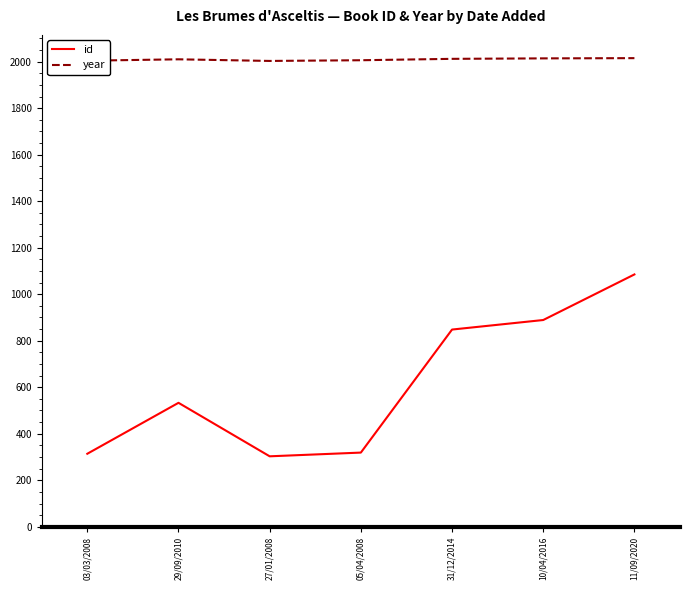

Rank the series by their maximum value, from lowest to highest.

id, year